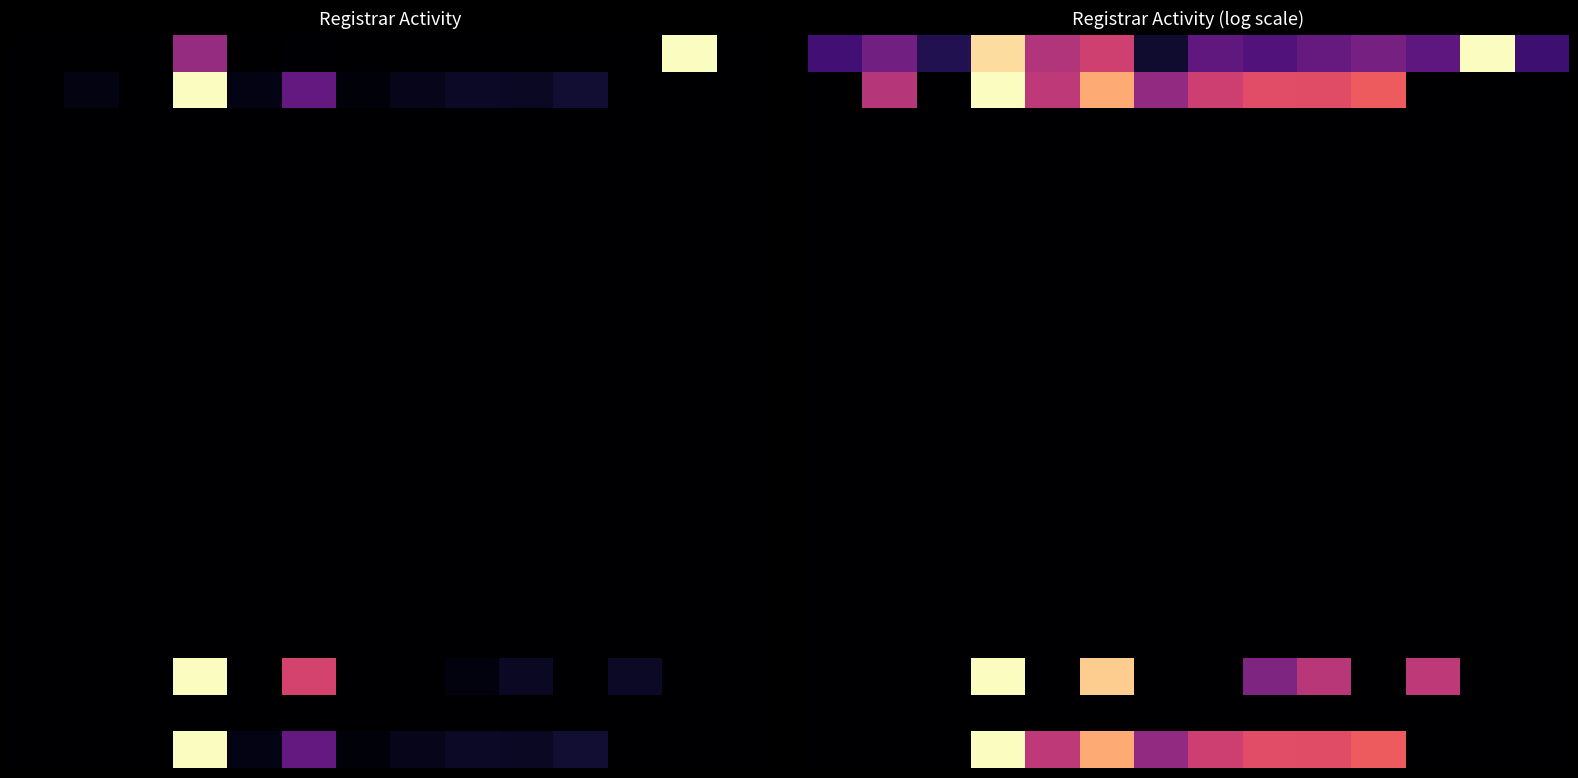

Which has a higher value, 5 or 8?

5